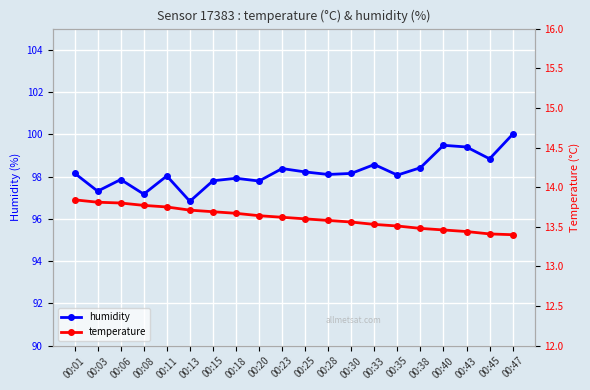

True or false: humidity has a value of 98.2 at 00:30.

True